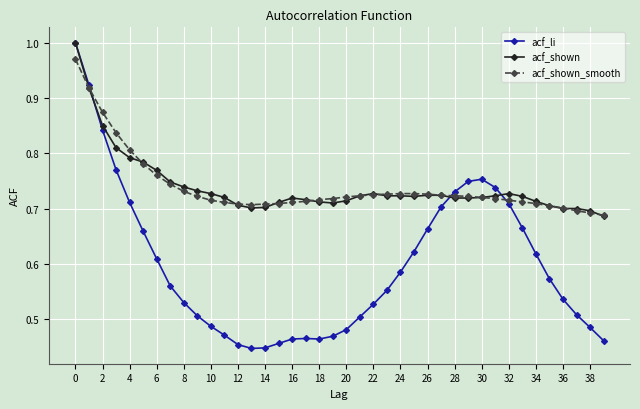

Which series has the largest range (max minus min)?

acf_li